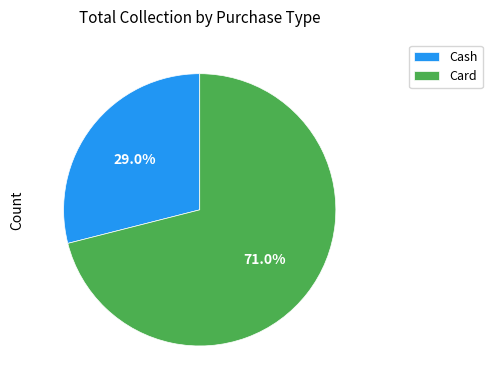

Which has a higher value, Cash or Card?

Card